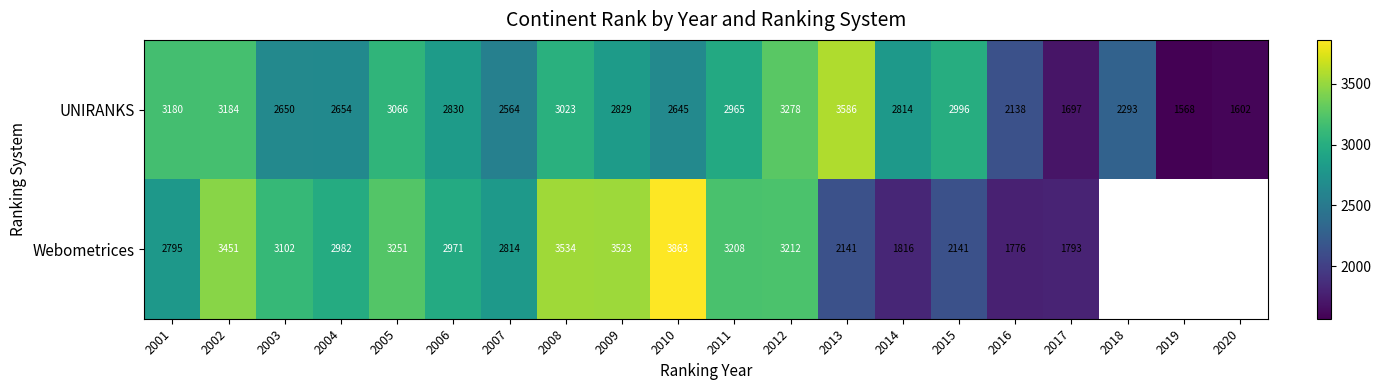

Between 2005 and 2014, which series saw the biggest shift?

Webometrices